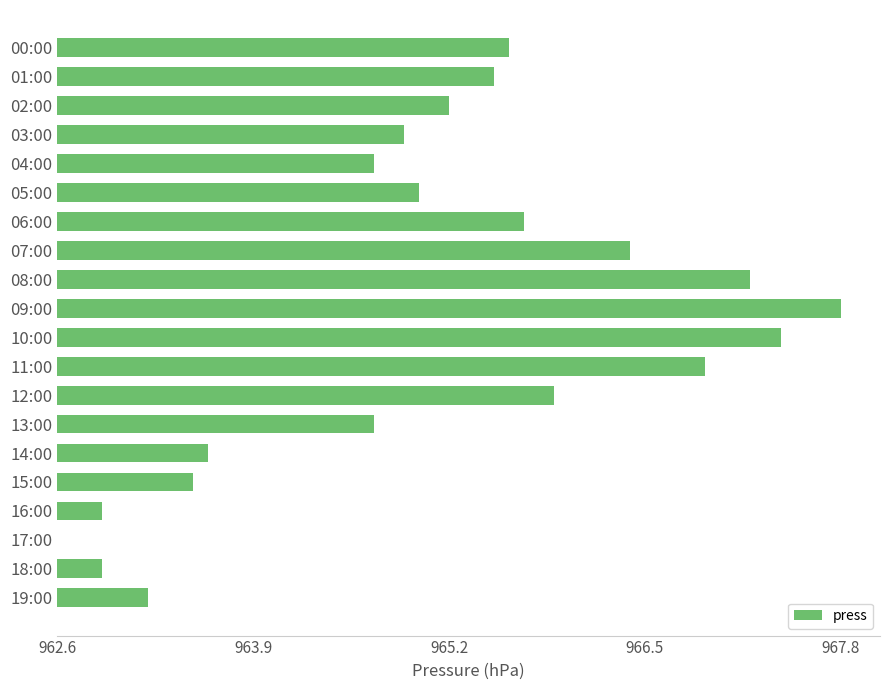

Are the bars horizontal?

Yes